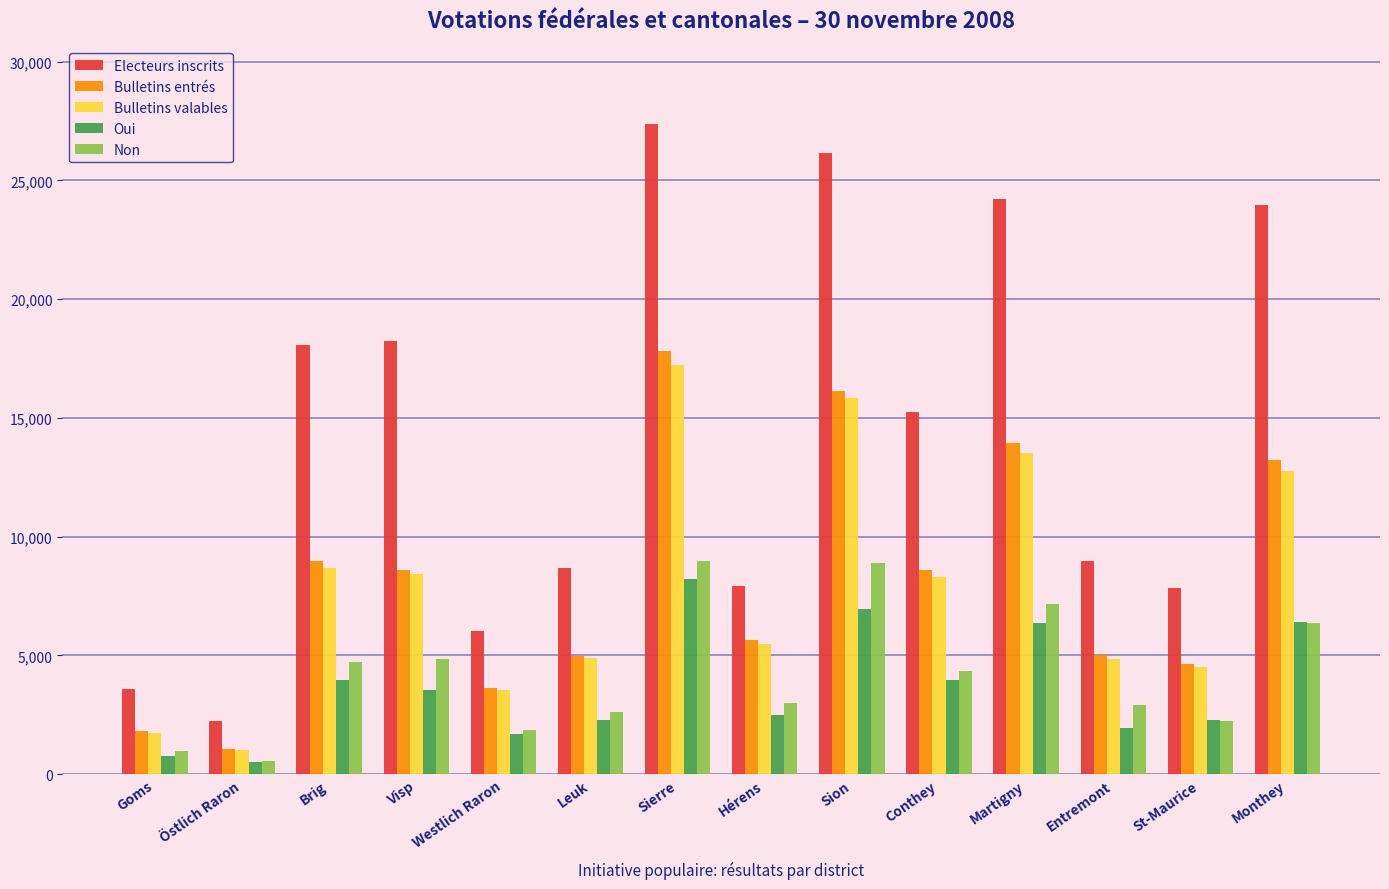

What position from the left is Monthey?

14